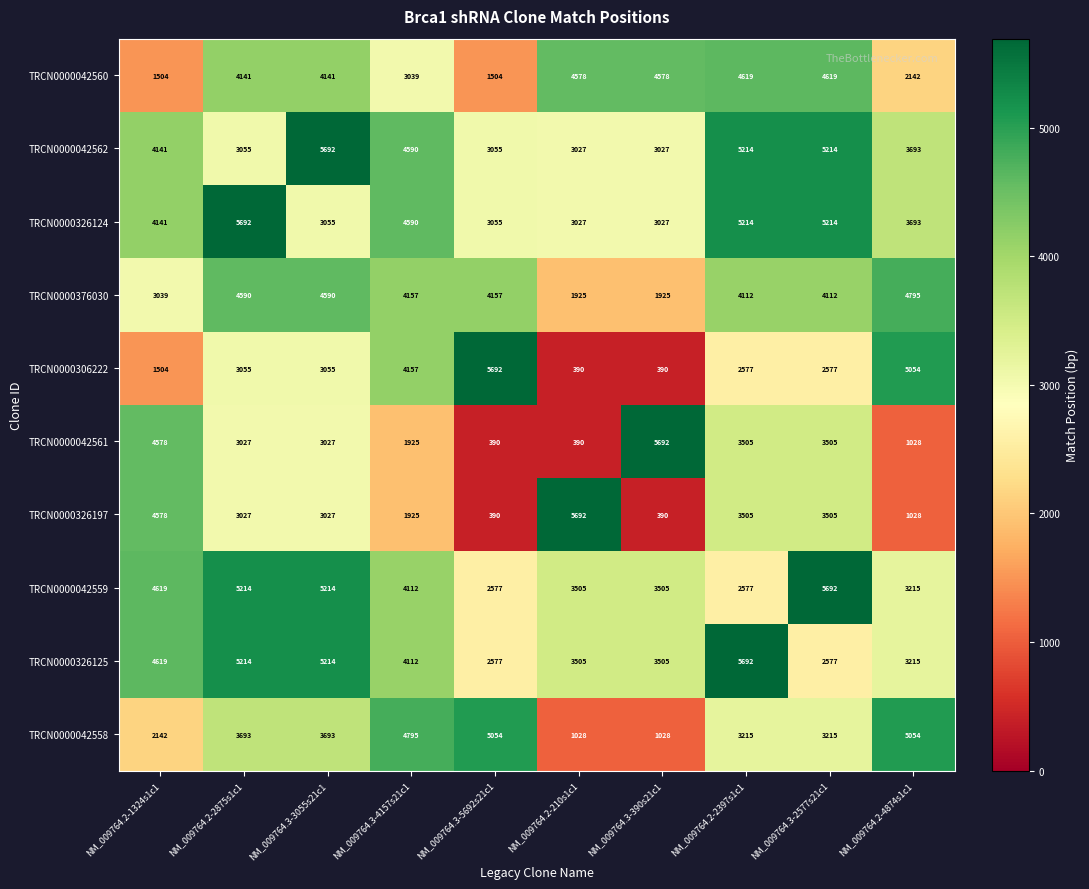

What is the minimum value shown in the chart?

390